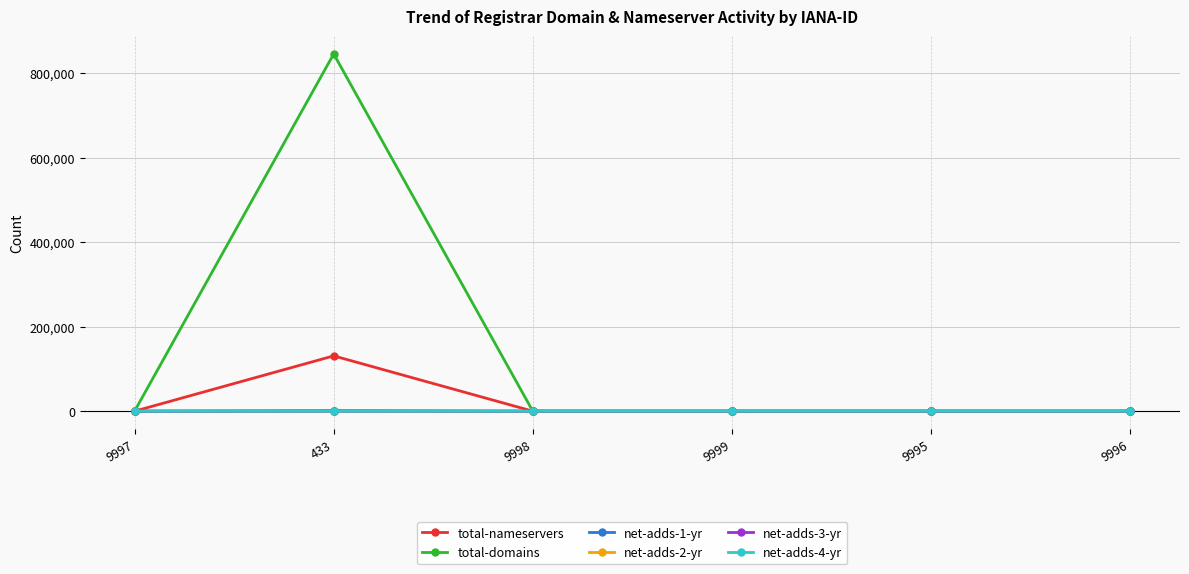

True or false: total-domains has more than 2 points higher than both neighbors.

False